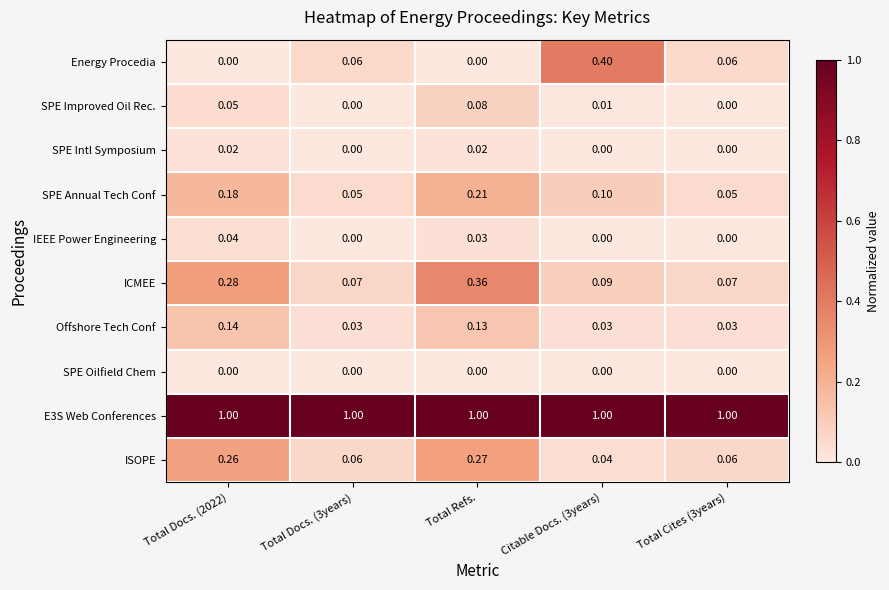

Which series has the largest total across all categories?

E3S Web Conferences